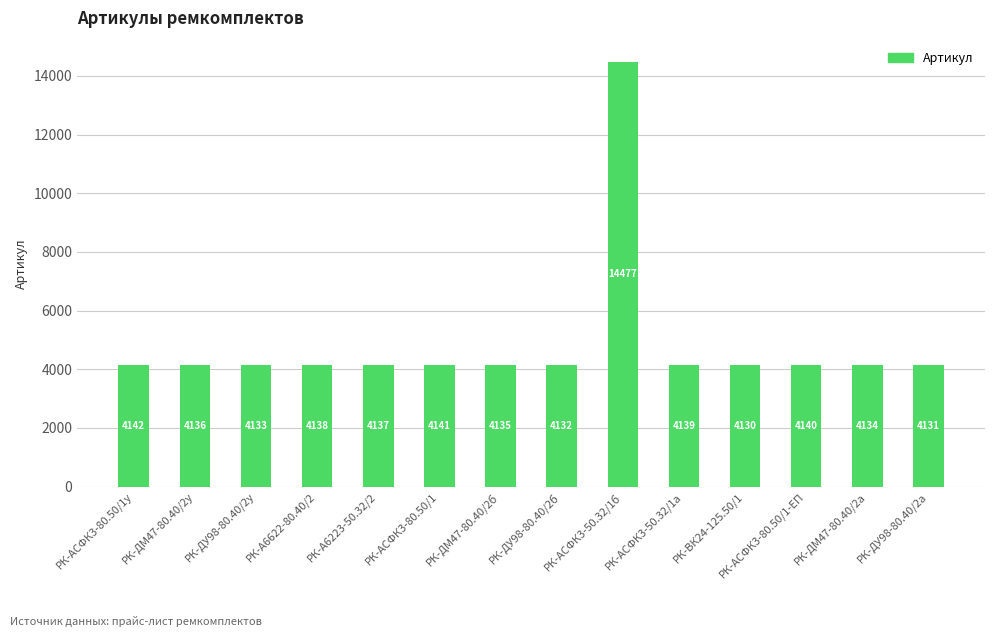

Which has a higher value, РК-ДУ98-80.40/2у or РК-АСФК3-80.50/1?

РК-АСФК3-80.50/1